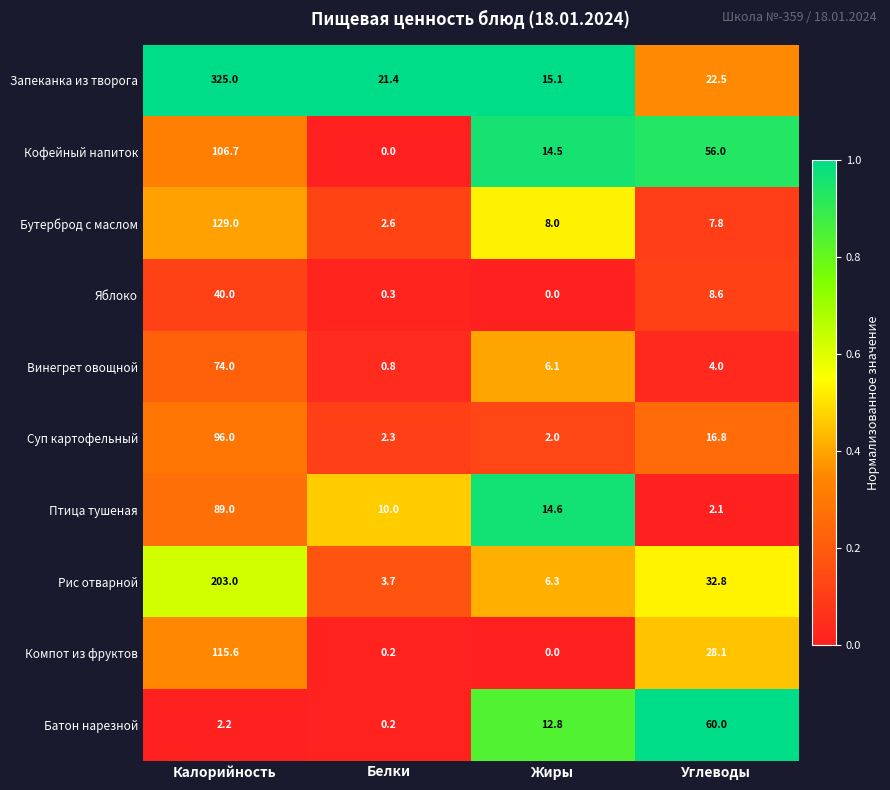

Rank the series by their maximum value, from highest to lowest.

Запеканка из творога, Рис отварной, Бутерброд с маслом, Компот из фруктов, Кофейный напиток, Суп картофельный, Птица тушеная, Винегрет овощной, Батон нарезной, Яблоко